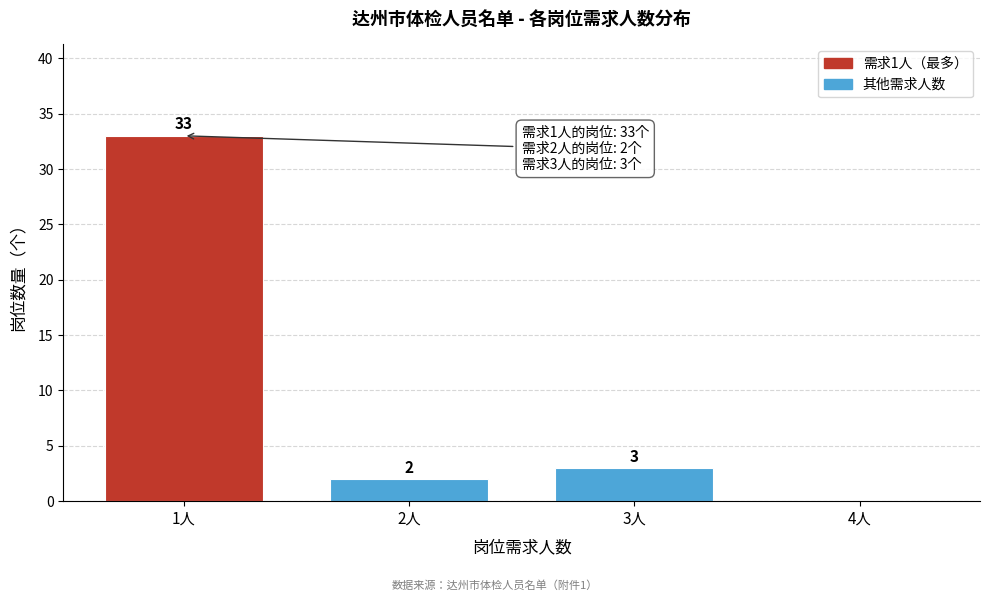

Reading left to right, list all the values displayed in this chart.

1人=33	2人=2	3人=3	4人=0